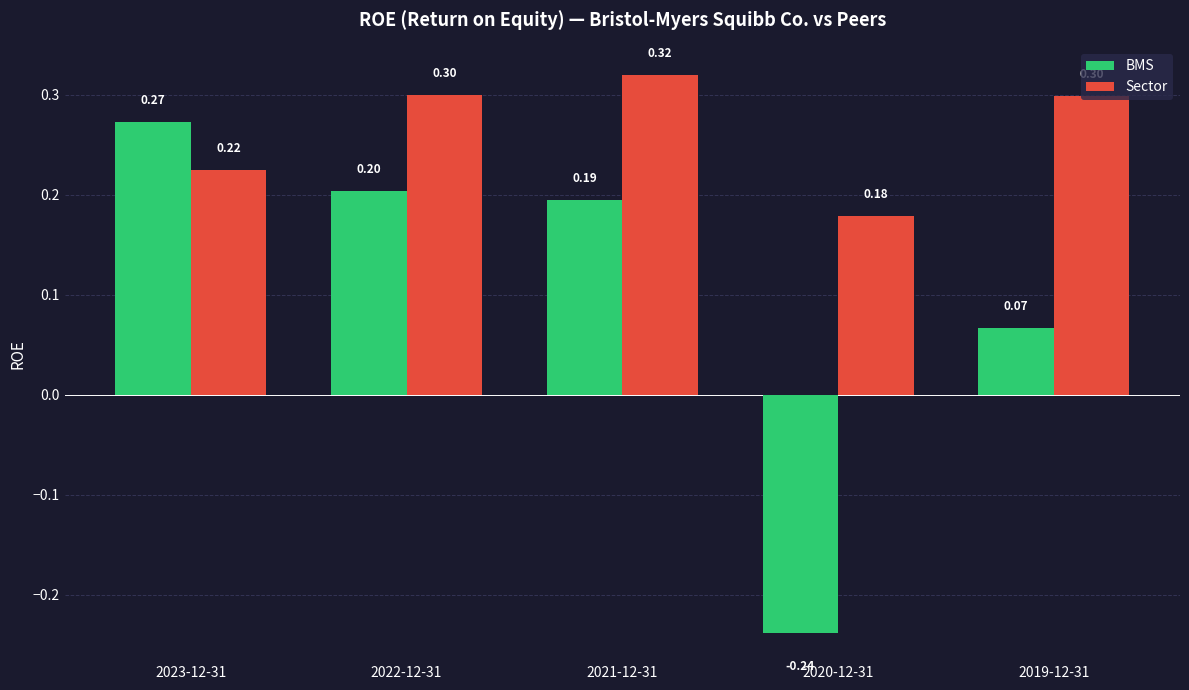

Is it true that BMS equals 0.2 at 2022-12-31?

True